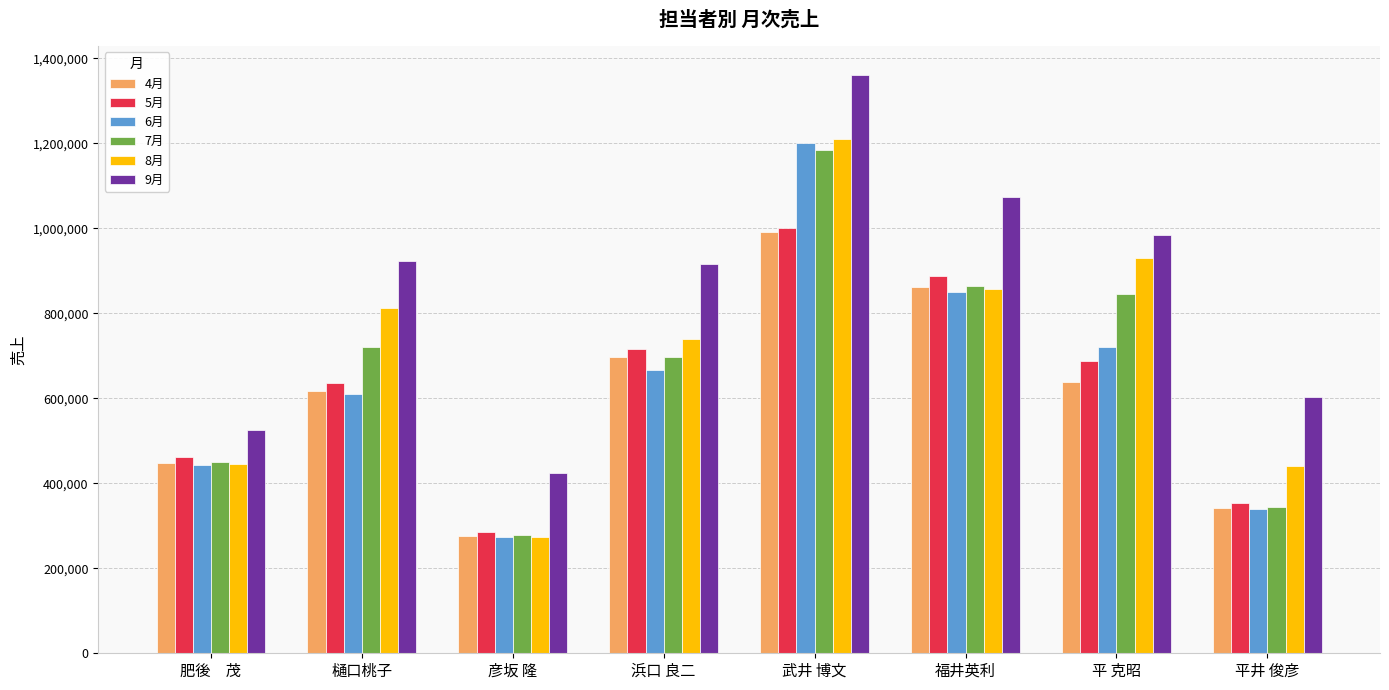

What is the sum of the 9月 values at 樋口桃子 and 浜口 良二?

1839171